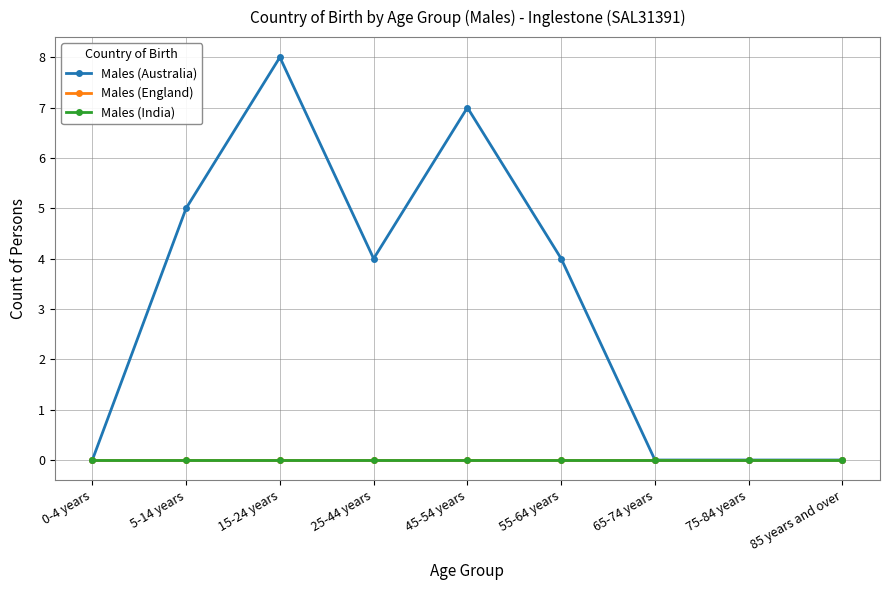

What are all the series names shown in the legend?

Males (Australia), Males (England), Males (India)